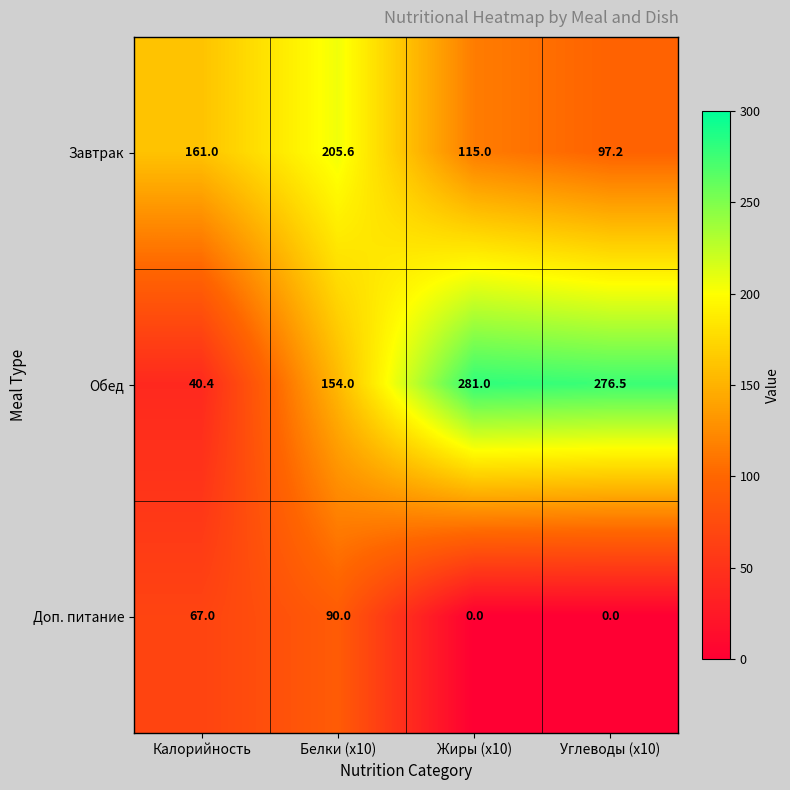

Count the number of data series in this chart.

3